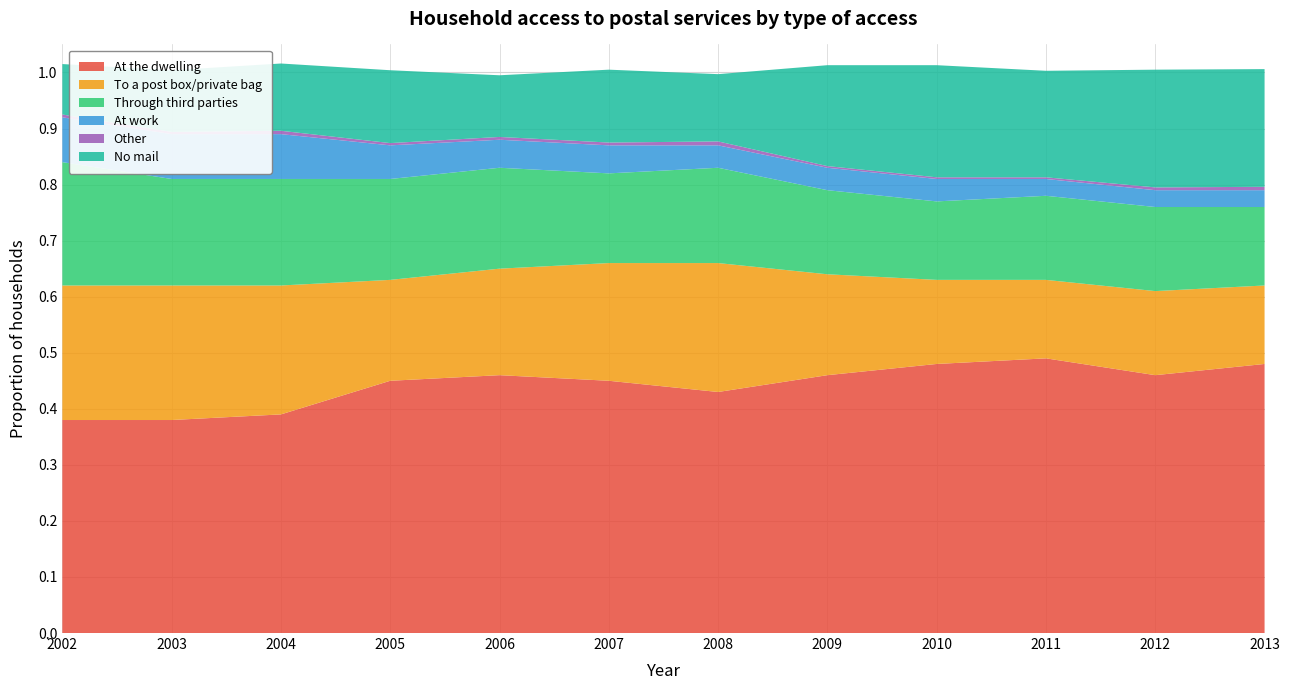

Reading left to right, what are all the values shown in this chart?

At the dwelling: 0.4	0.4	0.4	0.5	0.5	0.5	0.4	0.5	0.5	0.5	0.5	0.5
To a post box/private bag: 0.2	0.2	0.2	0.2	0.2	0.2	0.2	0.2	0.1	0.1	0.1	0.1
Through third parties: 0.2	0.2	0.2	0.2	0.2	0.2	0.2	0.1	0.1	0.1	0.1	0.1
At work: 0.1	0.1	0.1	0.1	0.1	0.1	0.0	0.0	0.0	0.0	0.0	0.0
Other: 0.0	0.0	0.0	0.0	0.0	0.0	0.0	0.0	0.0	0.0	0.0	0.0
No mail: 0.1	0.1	0.1	0.1	0.1	0.1	0.1	0.2	0.2	0.2	0.2	0.2